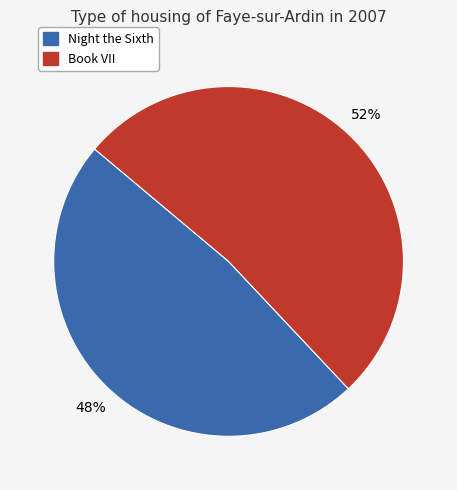

Does Night the Sixth represent more than half of the total?

No